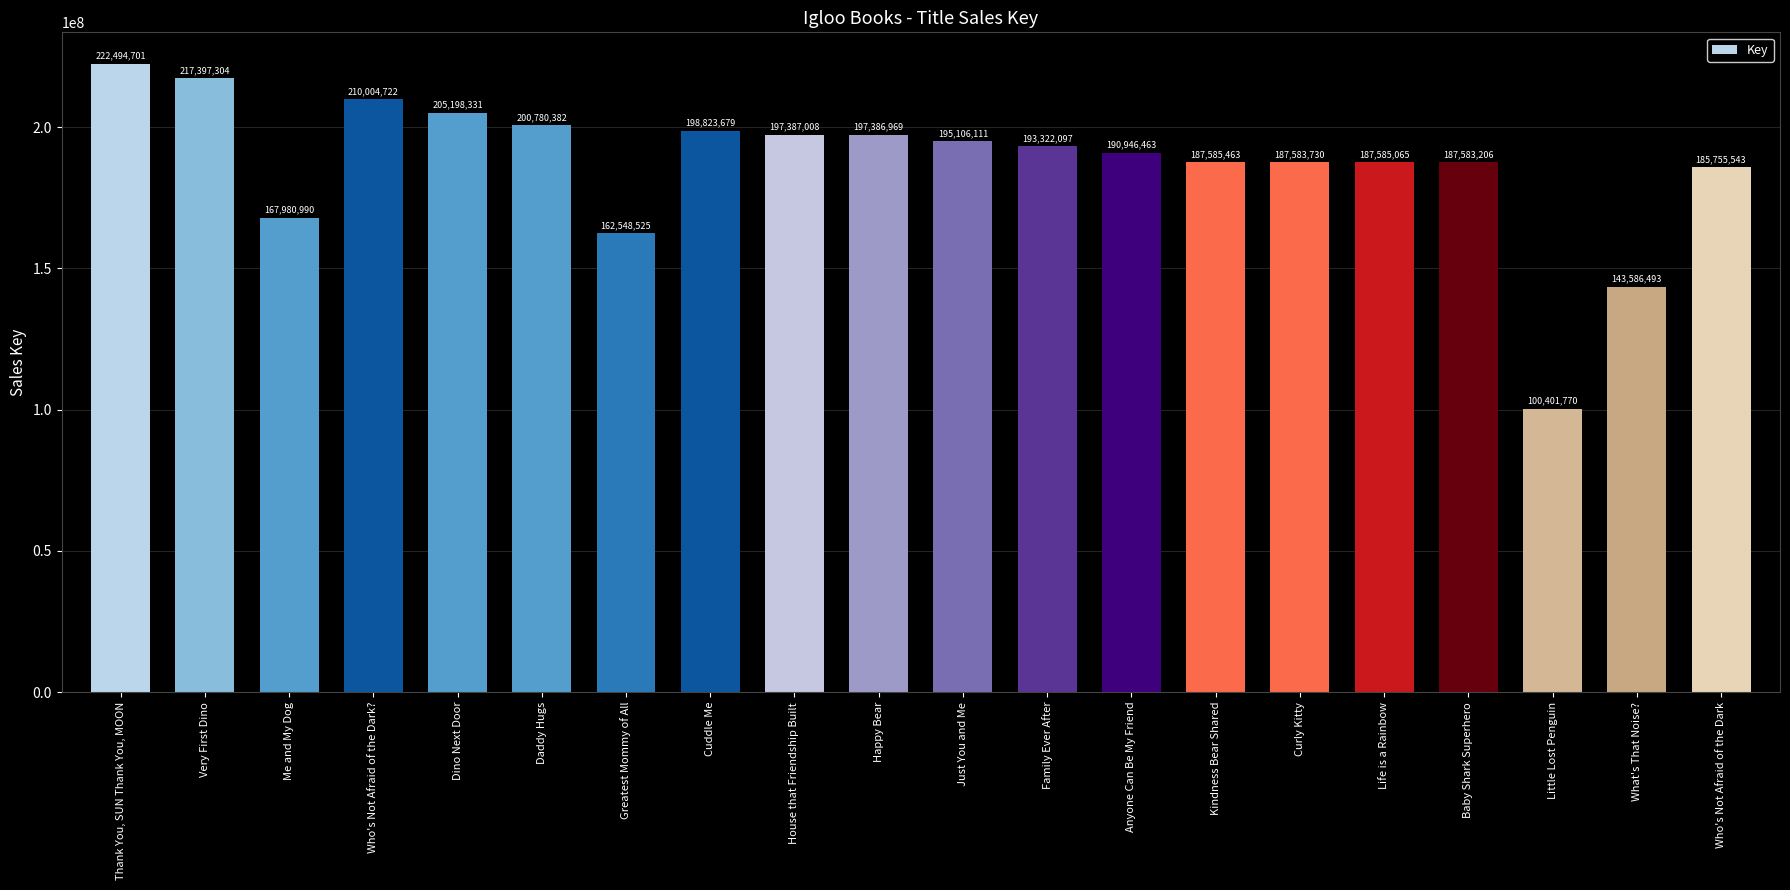

What is the label of the 11th bar from the right?

Happy Bear